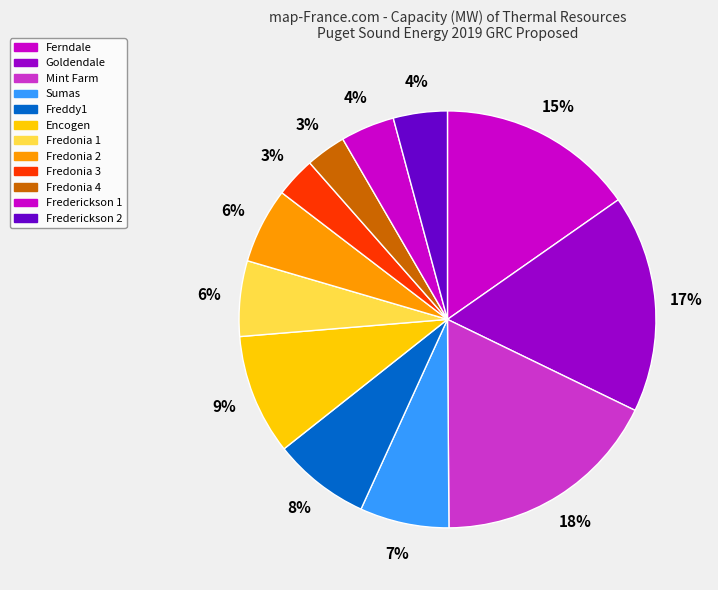

Count the number of slices in the pie.

12